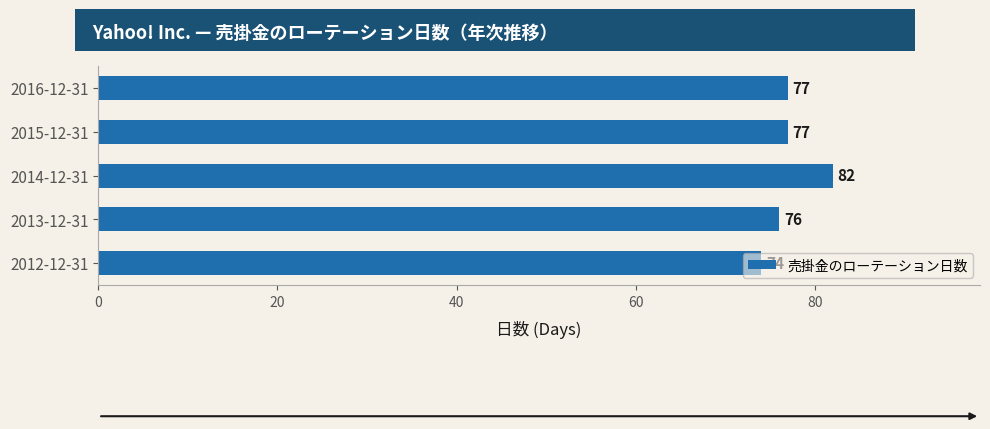

Which has a higher value, 2012-12-31 or 2015-12-31?

2015-12-31